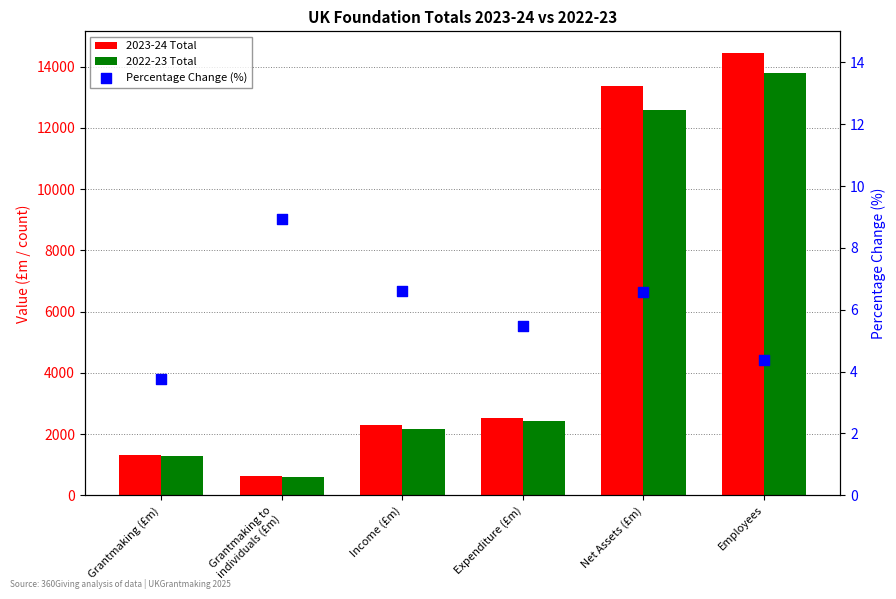

At how many categories does at least one series exceed 10470?

2